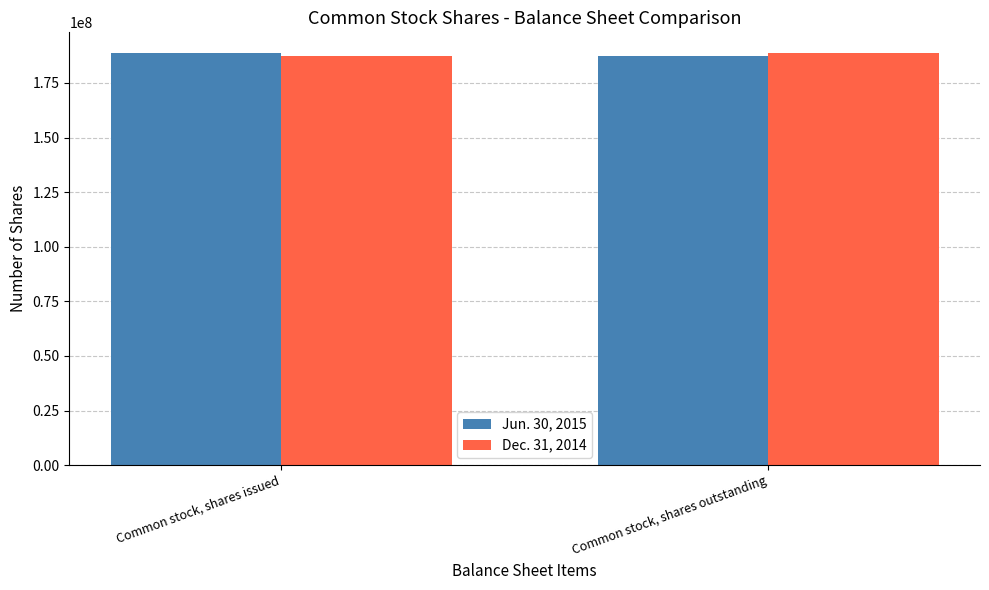

What is the total value across all series at Common stock, shares issued?

376008248